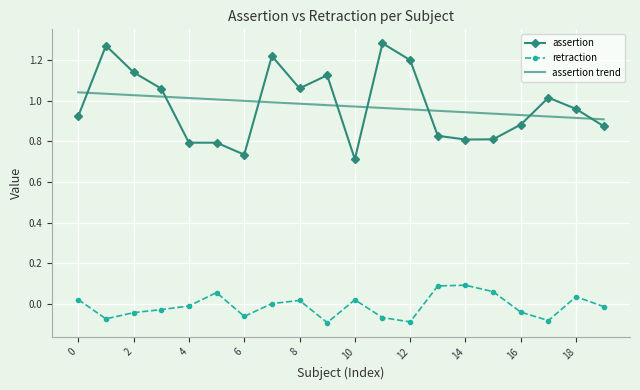

Which series has the widest spread of values?

assertion